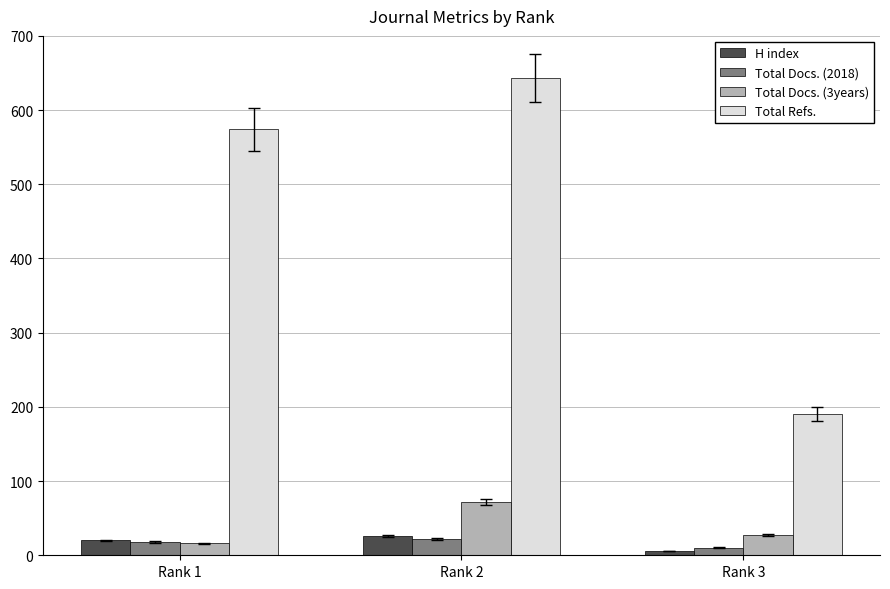

Reading right to left, list all the values displayed in this chart.

H index: Rank 3=6	Rank 2=26	Rank 1=20
Total Docs. (2018): Rank 3=10	Rank 2=22	Rank 1=18
Total Docs. (3years): Rank 3=27	Rank 2=72	Rank 1=16
Total Refs.: Rank 3=190	Rank 2=643	Rank 1=574